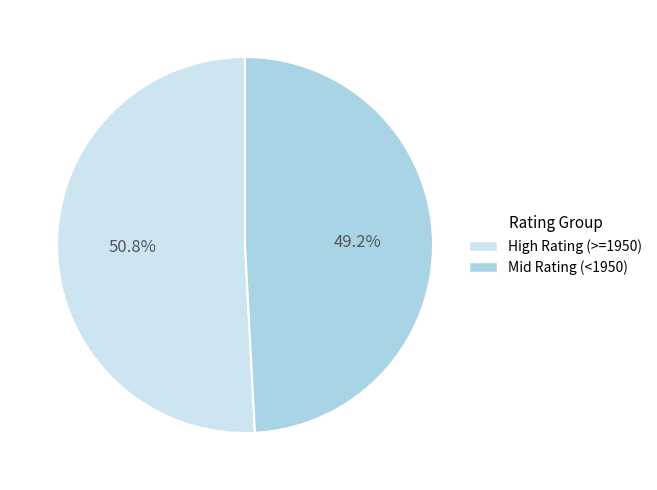

Does any single category account for the majority?

Yes